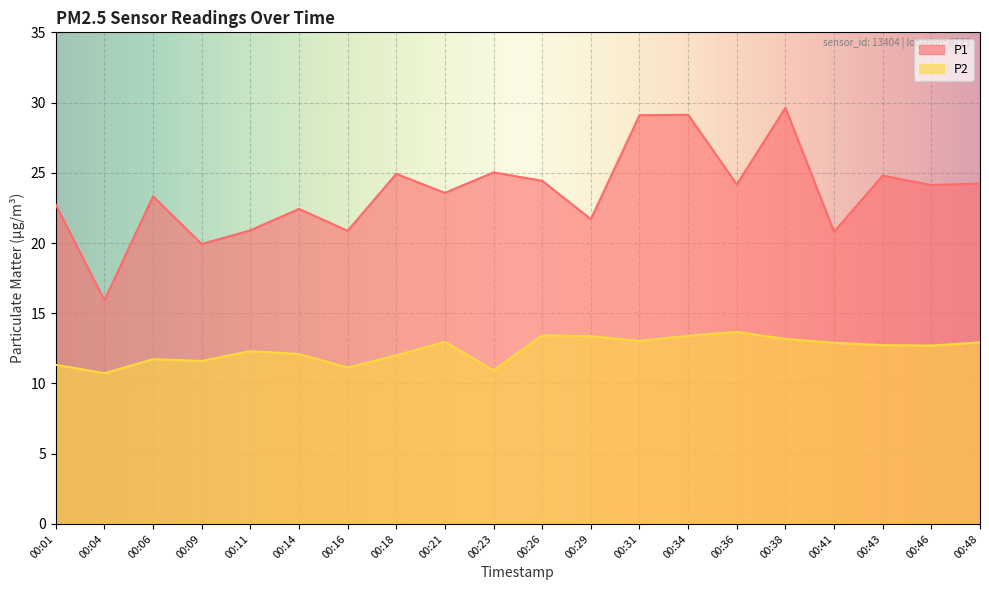

What is the difference between the maximum and minimum values in the P2 series?

2.9